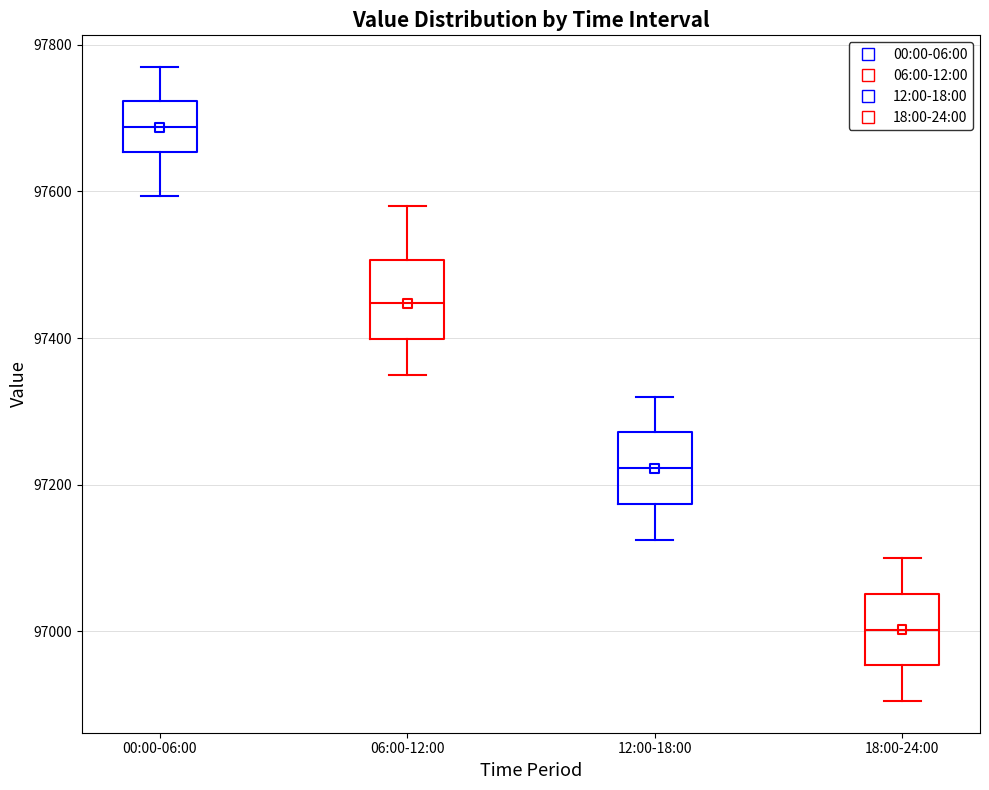

Reading left to right, transcribe this box plot: for each box, give where its median line is, the range the box spans, and where its two whiskers end, as read against the y-axis. The values are not printed on the chart, so give them approximately, as read against the axis.

00:00-06:00: median 97680, box 97660 to 97720, whiskers 97600 to 97760
06:00-12:00: median 97440, box 97400 to 97500, whiskers 97360 to 97580
12:00-18:00: median 97220, box 97180 to 97280, whiskers 97120 to 97320
18:00-24:00: median 97000, box 96960 to 97060, whiskers 96900 to 97100